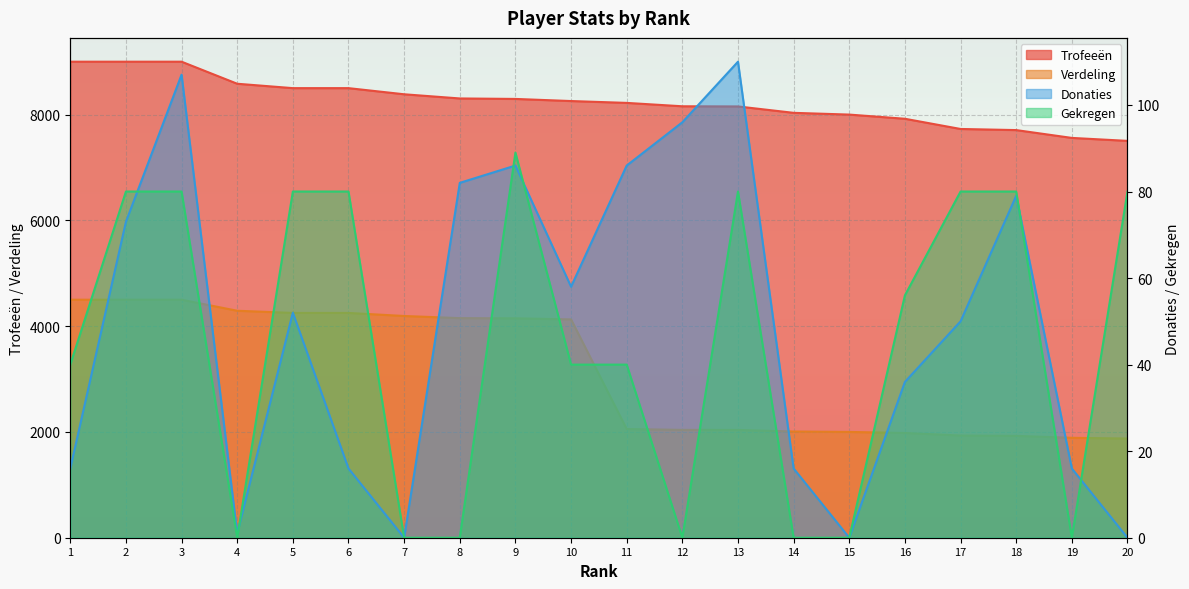

At which label is Donaties closest to 55?

5